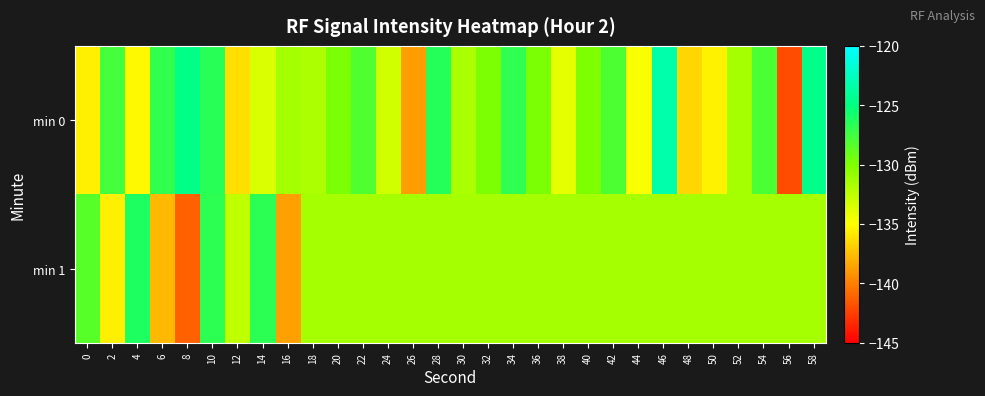

Reading left to right, extract all data points from this chart.

min 0: 0=-135.6	2=-127.6	4=-135.2	6=-126.9	8=-124.7	10=-126.6	12=-136.2	14=-133.6	16=-131.5	18=-131.7	20=-129.8	22=-128.2	24=-133.2	26=-138.8	28=-126.5	30=-131.7	32=-129.9	34=-126.9	36=-129.8	38=-134.0	40=-129.9	42=-128.0	44=-134.8	46=-123.3	48=-136.5	50=-135.5	52=-131.5	54=-127.9	56=-142.0	58=-124.7
min 1: 0=-128.4	2=-135.6	4=-126.2	6=-137.7	8=-141.2	10=-126.8	12=-132.5	14=-126.7	16=-138.7	18=-131.5	20=-131.5	22=-131.5	24=-131.5	26=-131.5	28=-131.5	30=-131.5	32=-131.5	34=-131.5	36=-131.5	38=-131.5	40=-131.5	42=-131.5	44=-131.5	46=-131.5	48=-131.5	50=-131.5	52=-131.5	54=-131.5	56=-131.5	58=-131.5